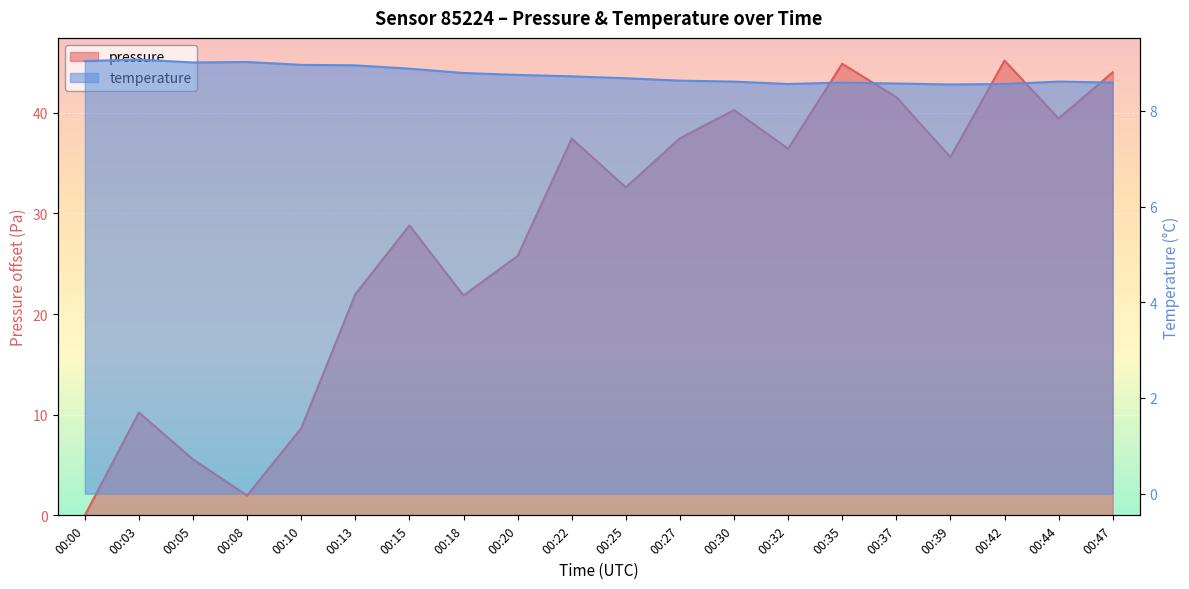

What is the difference between the pressure values at 00:20 and 00:25?

6.8